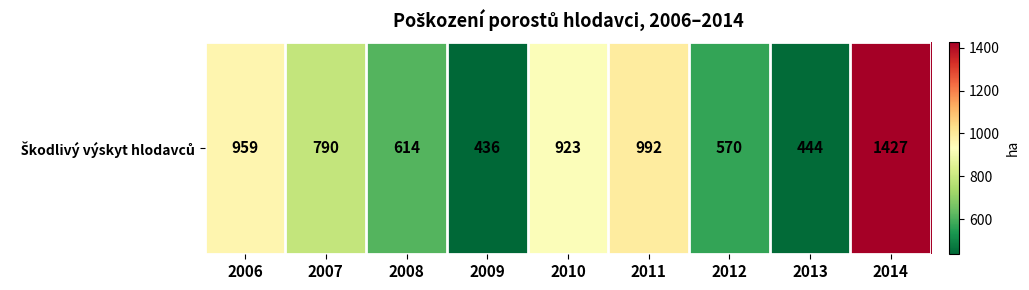

How many categories are shown in the chart?

9